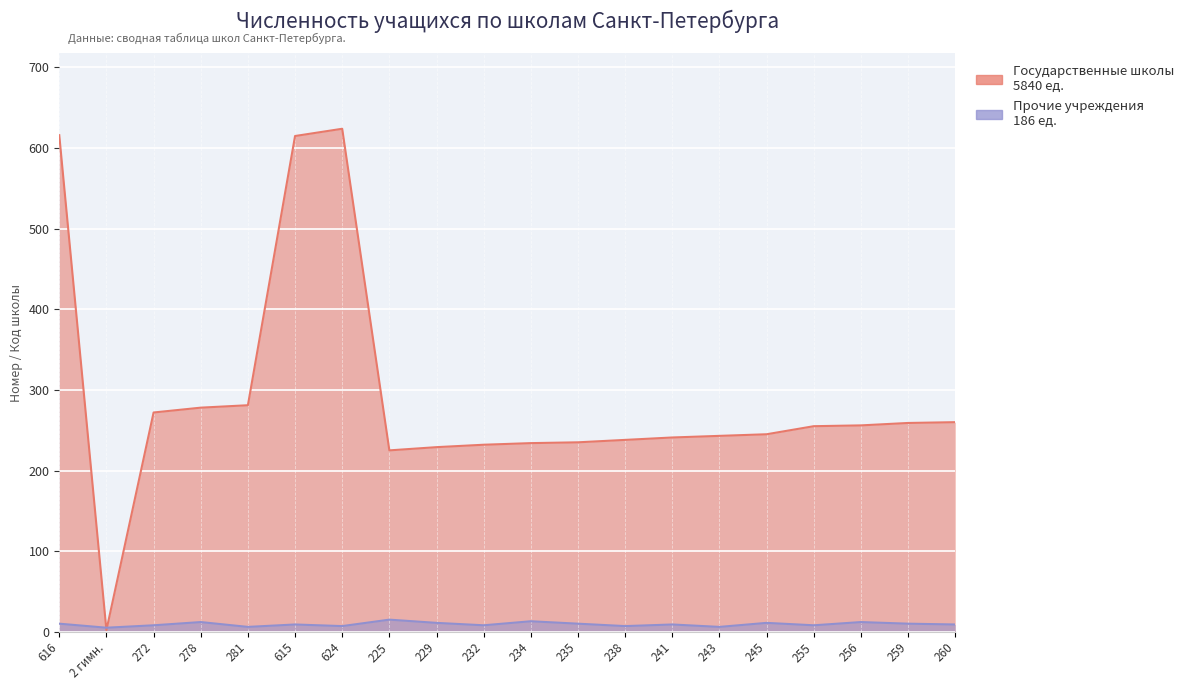

In Государственные школы, how many points are higher than both neighbors (excluding endpoints)?

1